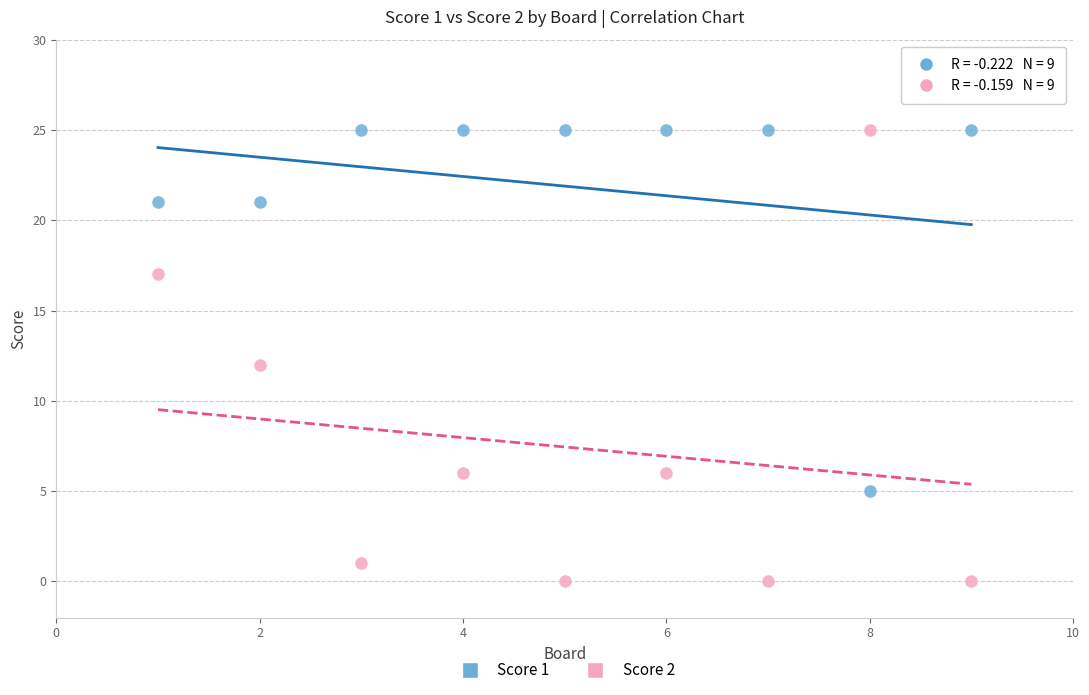

Which series has the widest spread of Y values?

Score 2